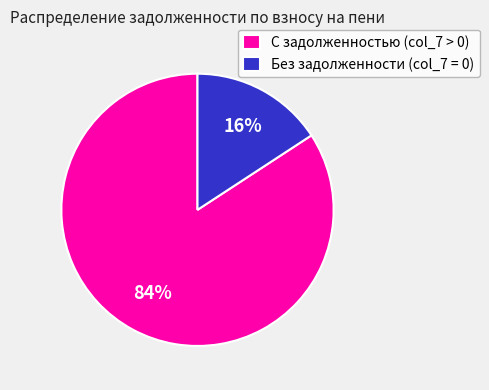

The Без задолженности (col_7 = 0) slice represents 6% of the pie. True or false?

False